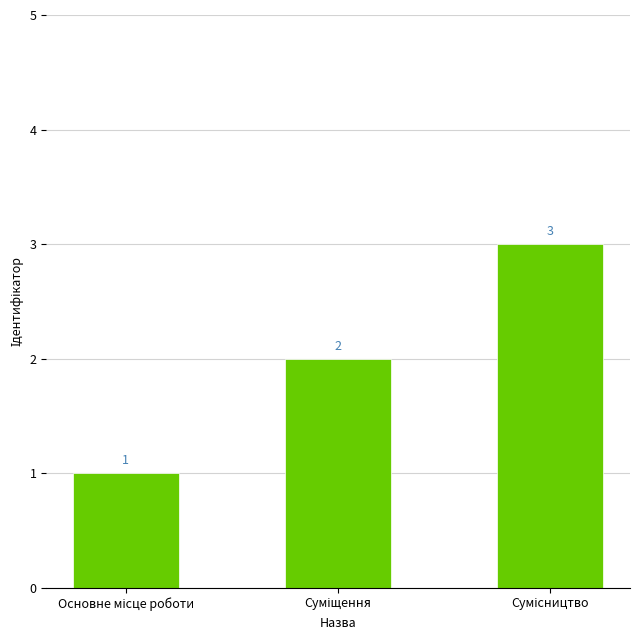

What is the maximum value shown in the chart?

3